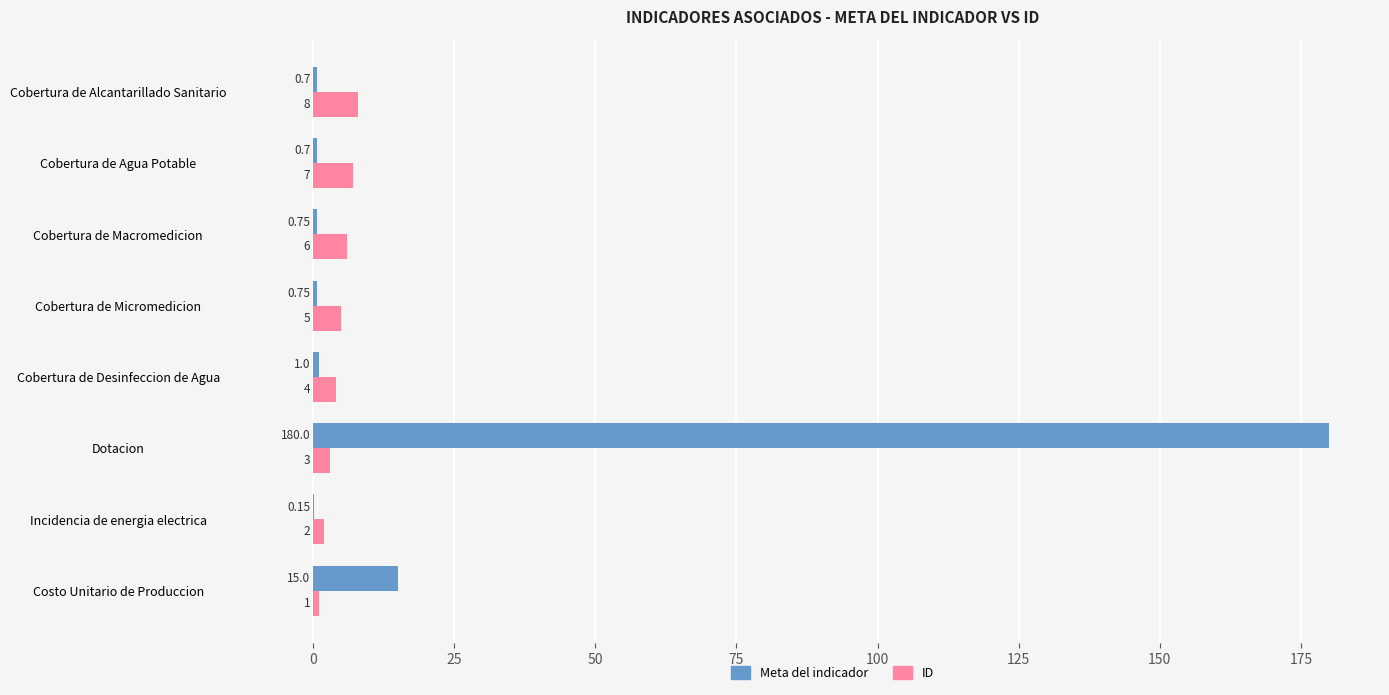

Where is ID nearest to the value 4?

Cobertura de Desinfeccion de Agua